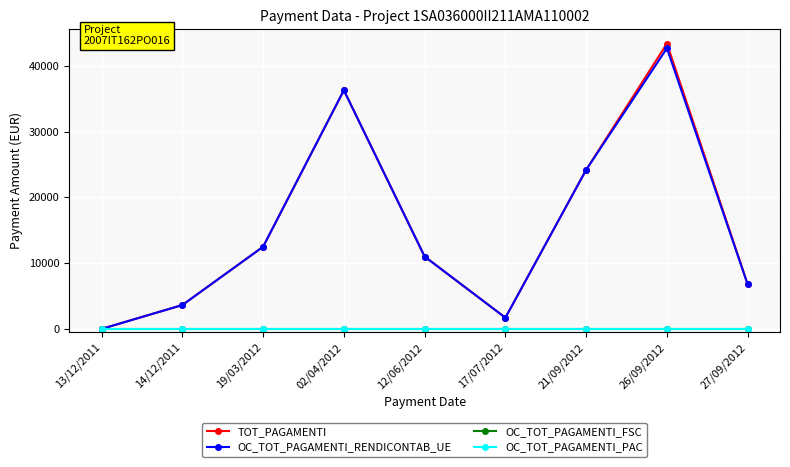

Reading left to right, transcribe all the data shown in this chart.

TOT_PAGAMENTI: 13/12/2011=0.0	14/12/2011=3630.0	19/03/2012=12500.0	02/04/2012=36300.0	12/06/2012=11000.0	17/07/2012=1700.0	21/09/2012=24200.0	26/09/2012=43395.2	27/09/2012=6775.3
OC_TOT_PAGAMENTI_RENDICONTAB_UE: 13/12/2011=0.0	14/12/2011=3630.0	19/03/2012=12500.0	02/04/2012=36300.0	12/06/2012=11000.0	17/07/2012=1700.0	21/09/2012=24200.0	26/09/2012=42692.4	27/09/2012=6756.1
OC_TOT_PAGAMENTI_FSC: 13/12/2011=0.0	14/12/2011=0.0	19/03/2012=0.0	02/04/2012=0.0	12/06/2012=0.0	17/07/2012=0.0	21/09/2012=0.0	26/09/2012=0.0	27/09/2012=0.0
OC_TOT_PAGAMENTI_PAC: 13/12/2011=0.0	14/12/2011=0.0	19/03/2012=0.0	02/04/2012=0.0	12/06/2012=0.0	17/07/2012=0.0	21/09/2012=0.0	26/09/2012=0.0	27/09/2012=0.0